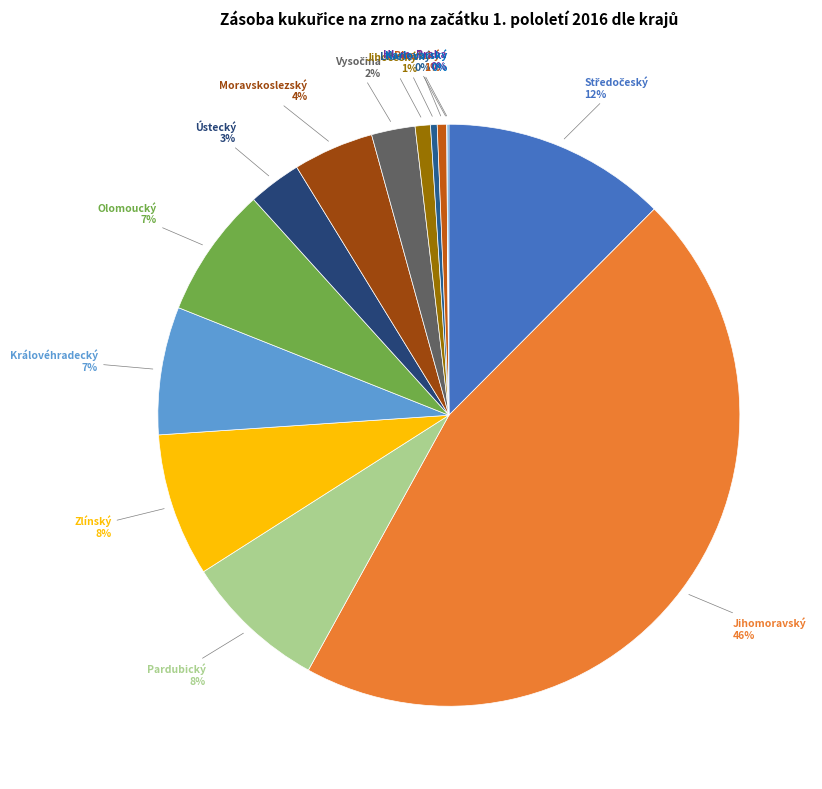

Is it true that Liberecký is 0% of the pie?

True